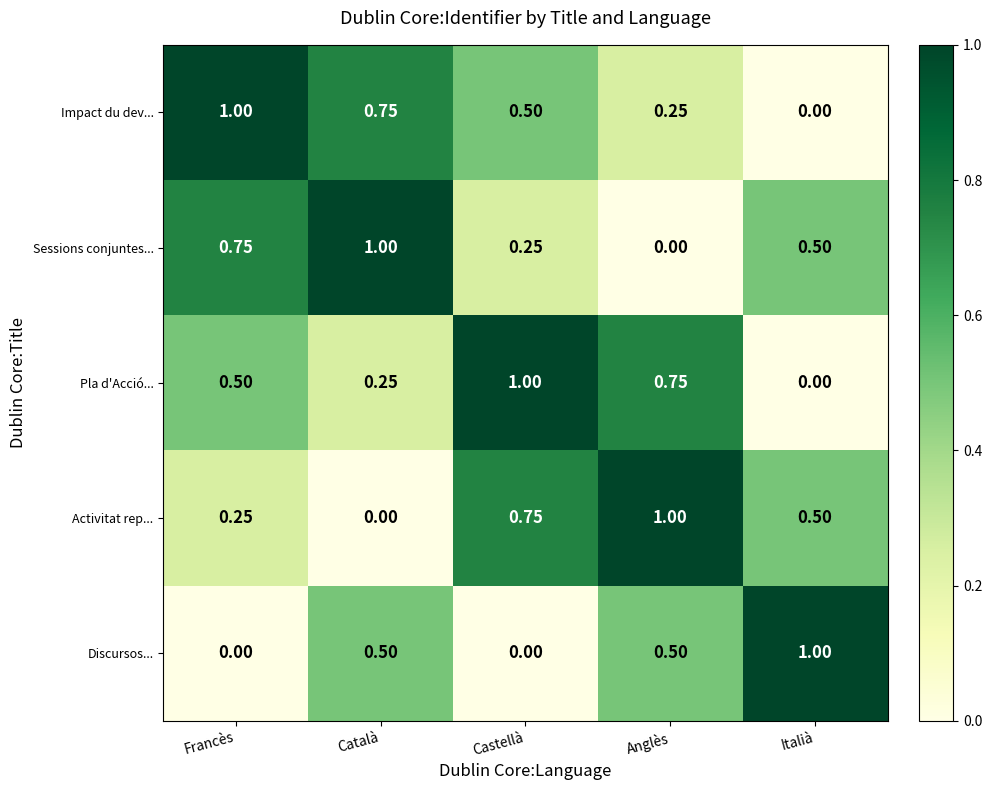

At Francès, list the series in order from smallest to largest.

Discursos..., Activitat rep..., Pla d'Acció..., Sessions conjuntes..., Impact du dev...